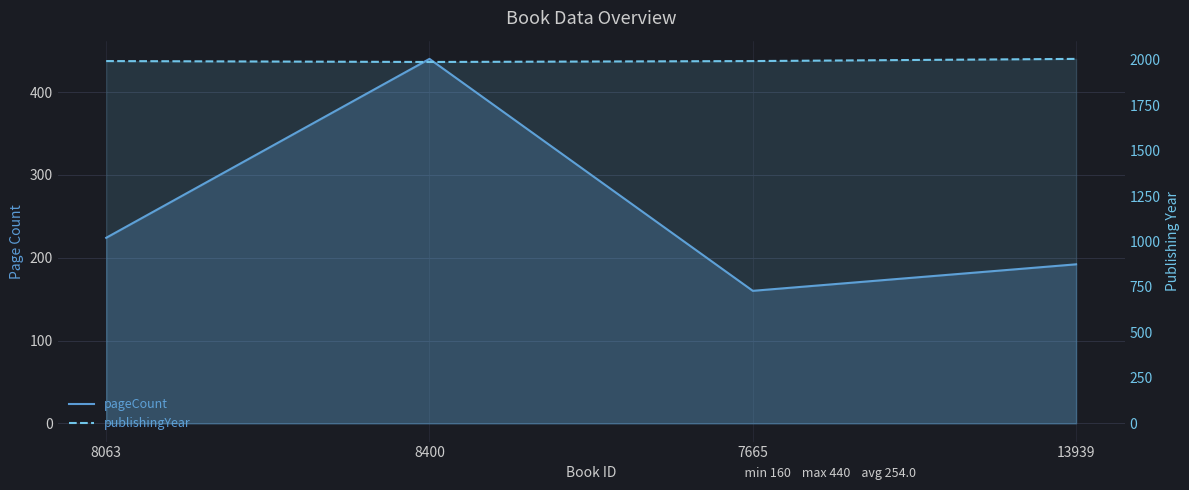

What is the difference between the maximum and minimum values in the publishingYear series?

17